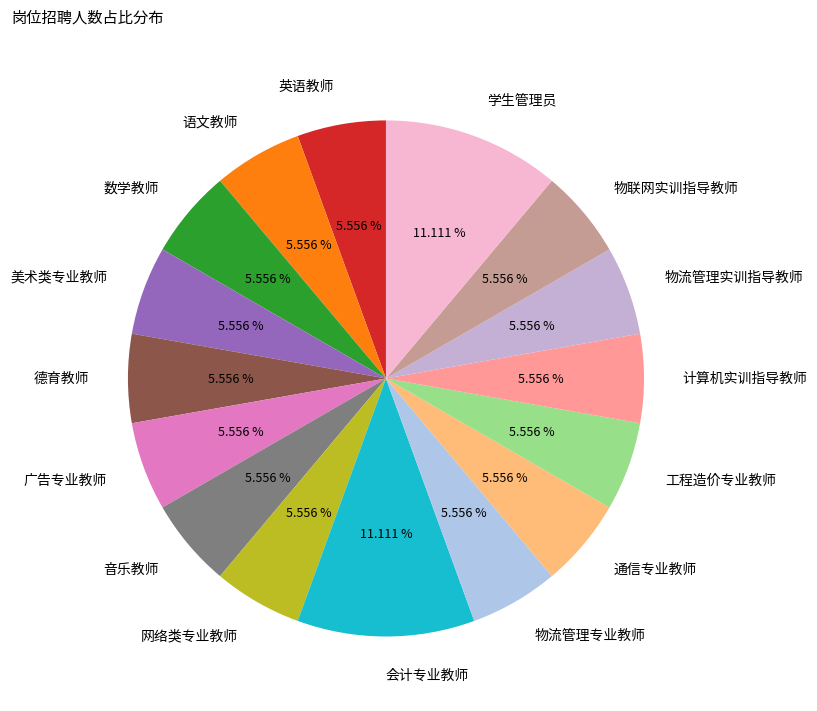

The 语文教师 slice represents 6% of the pie. True or false?

True